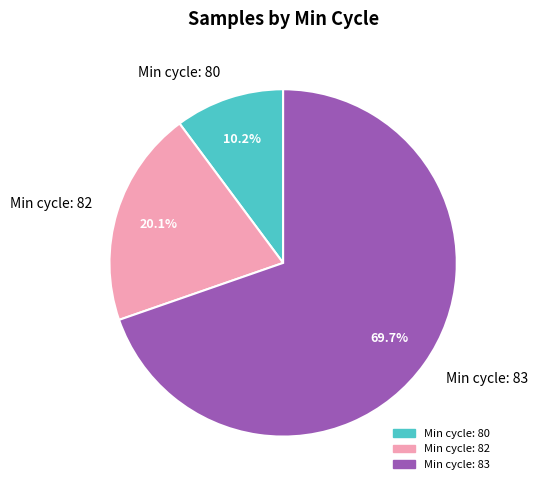

What percentage is NOT represented by Min cycle: 80?

89.8%